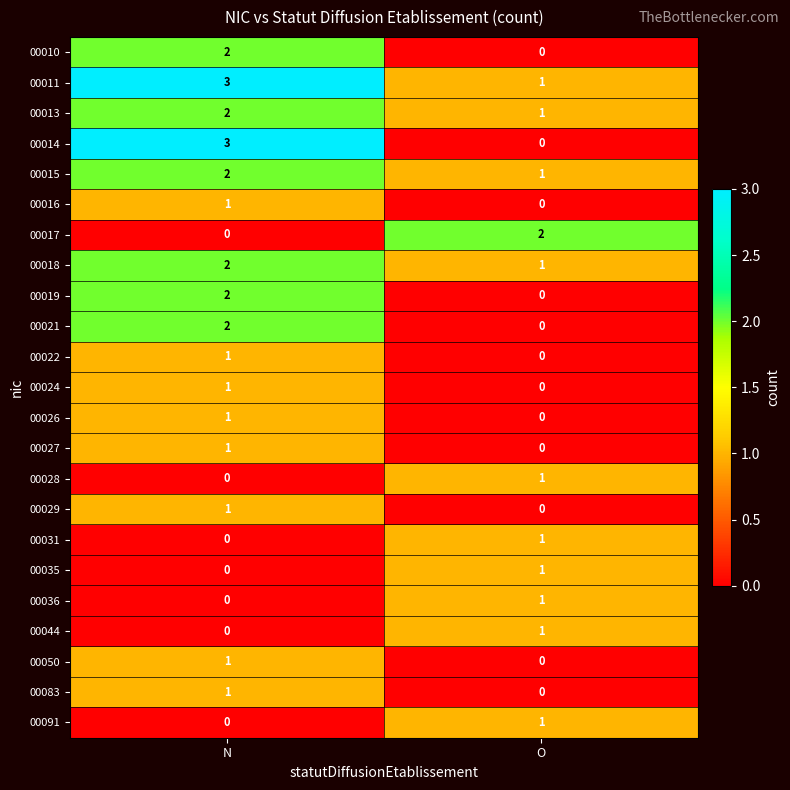

What is the total value across all series at O?

12